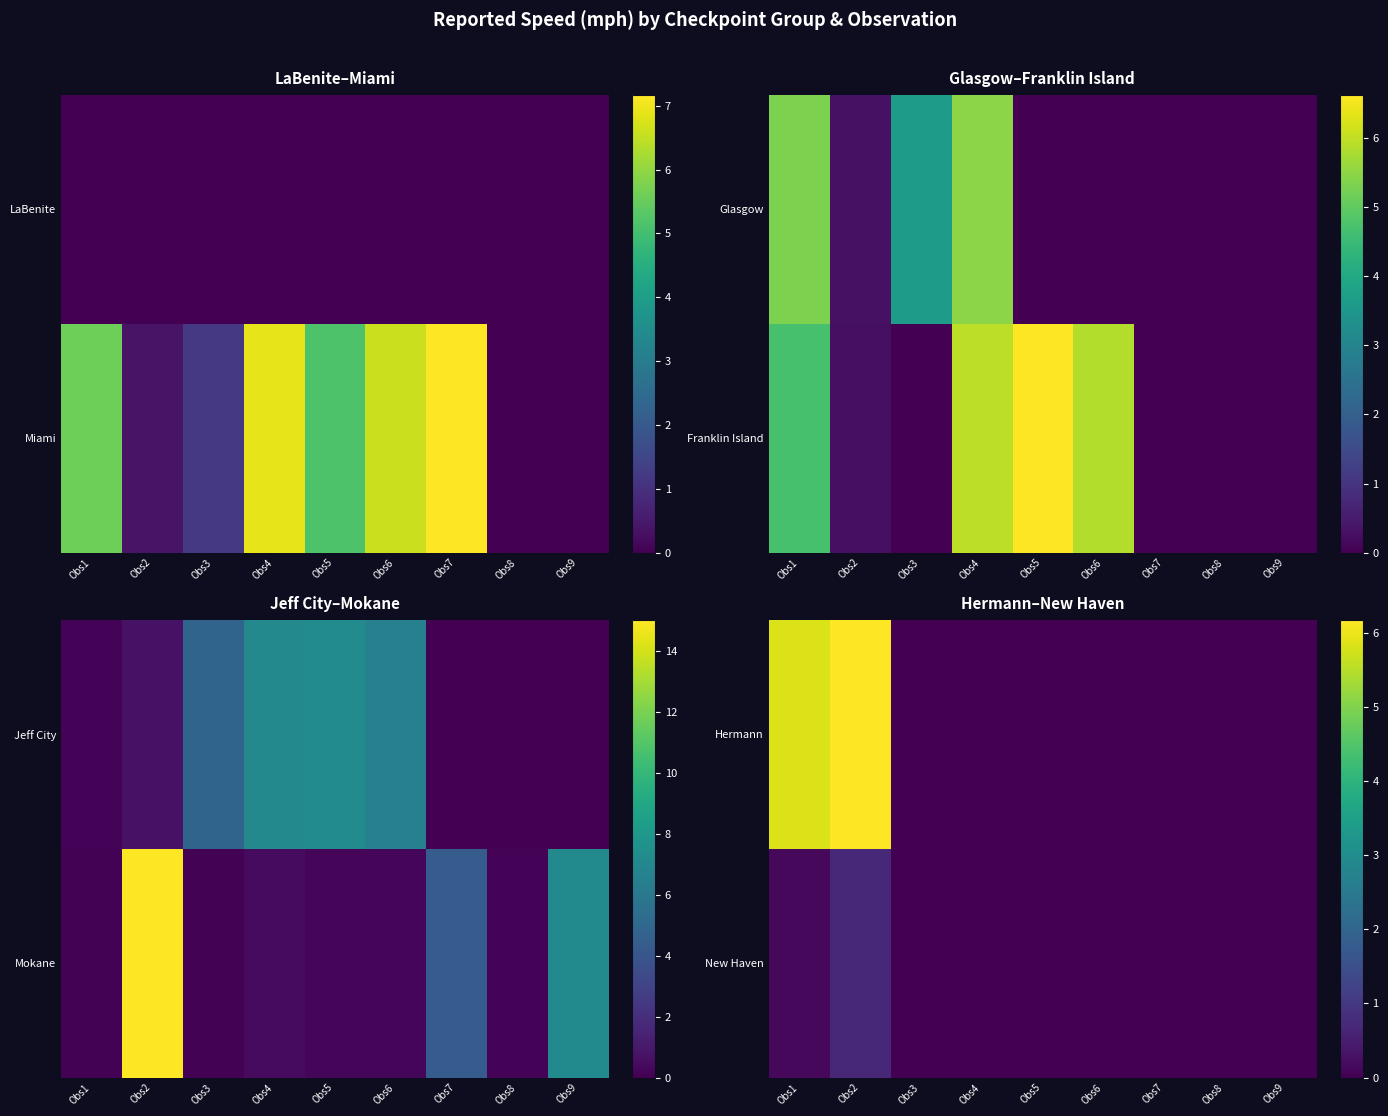

How many values in Hermann are above zero?

2